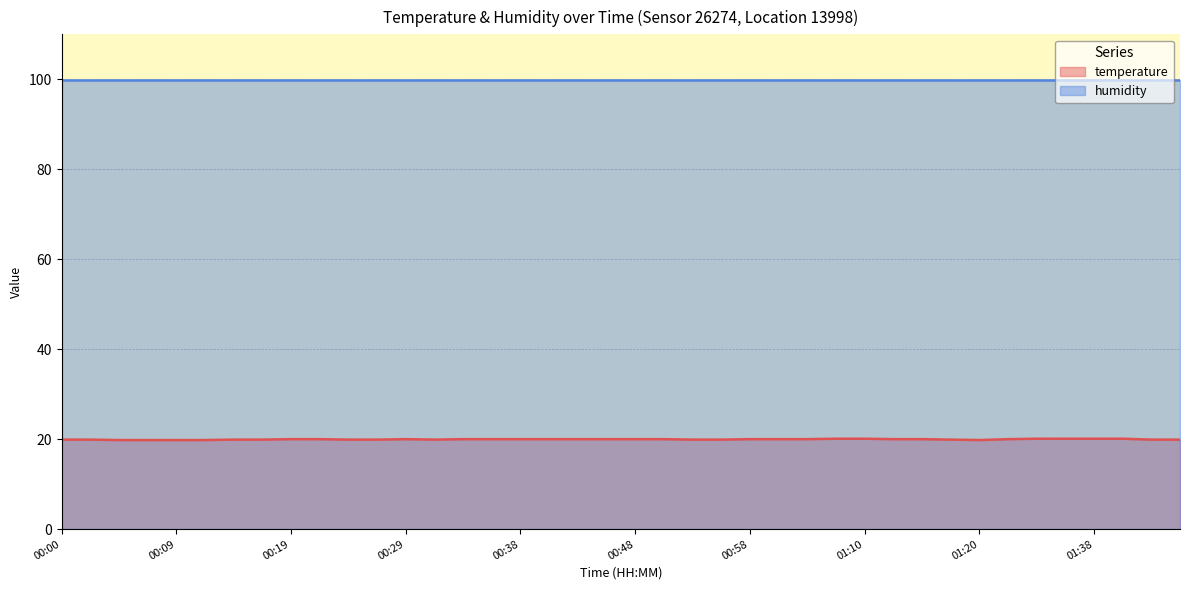

Where is the first local maximum?

00:29